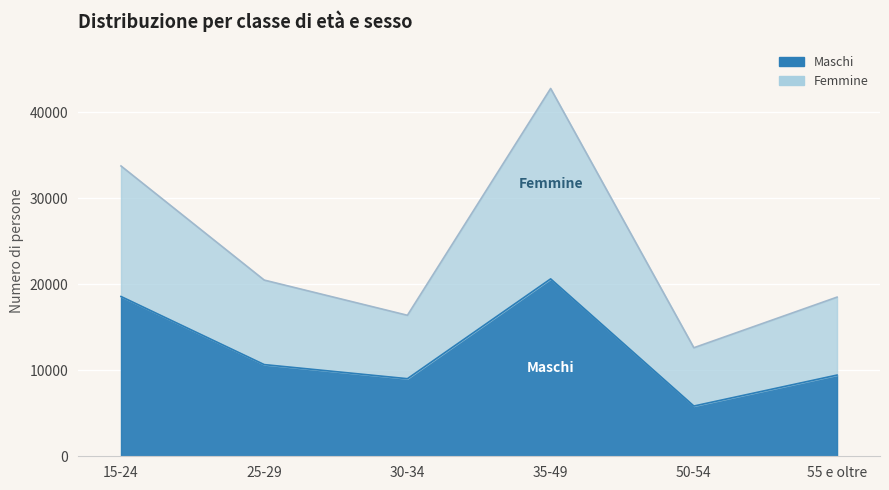

Count the number of data series in this chart.

2